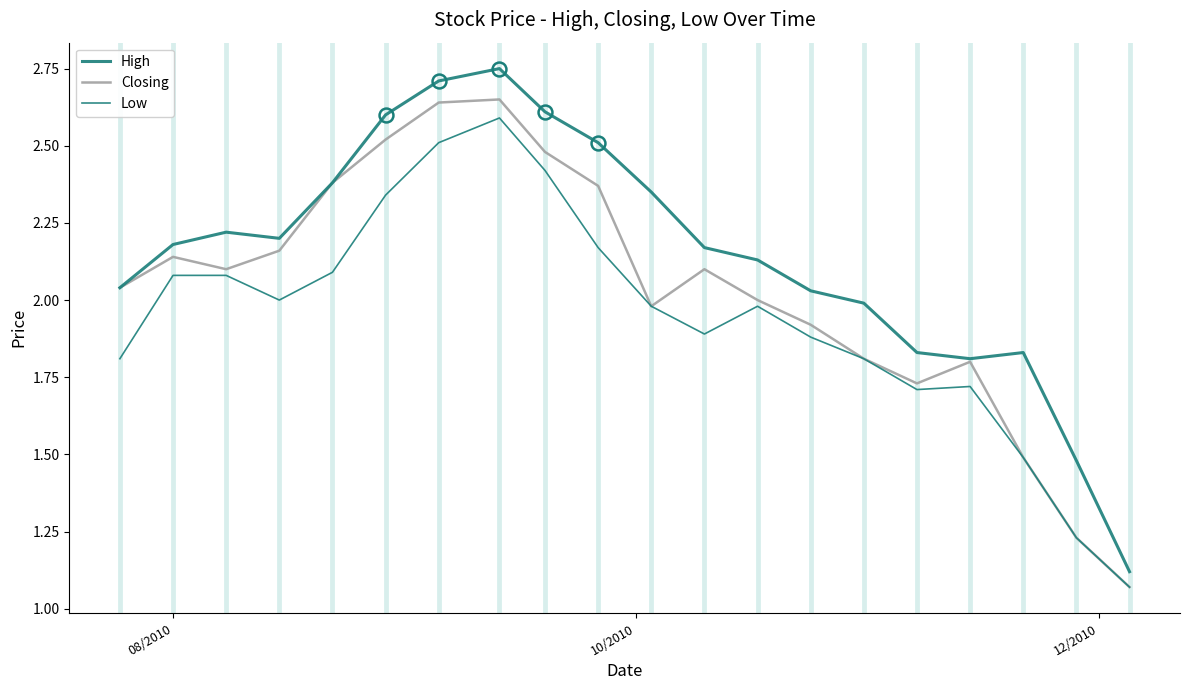

List the series in order of their overall mean, highest first.

High, Closing, Low